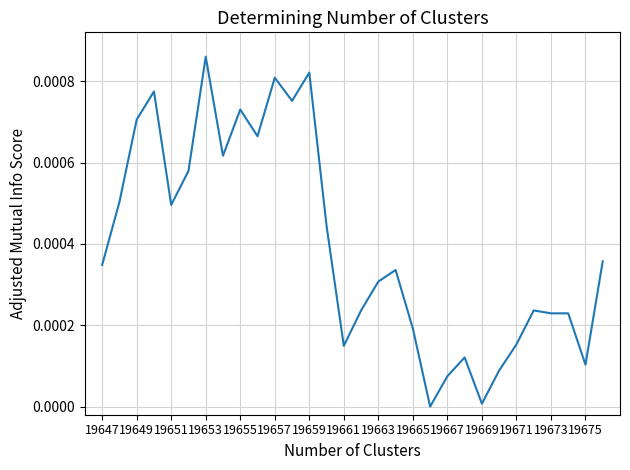

At which category does the chart reach its peak across all series?

19653